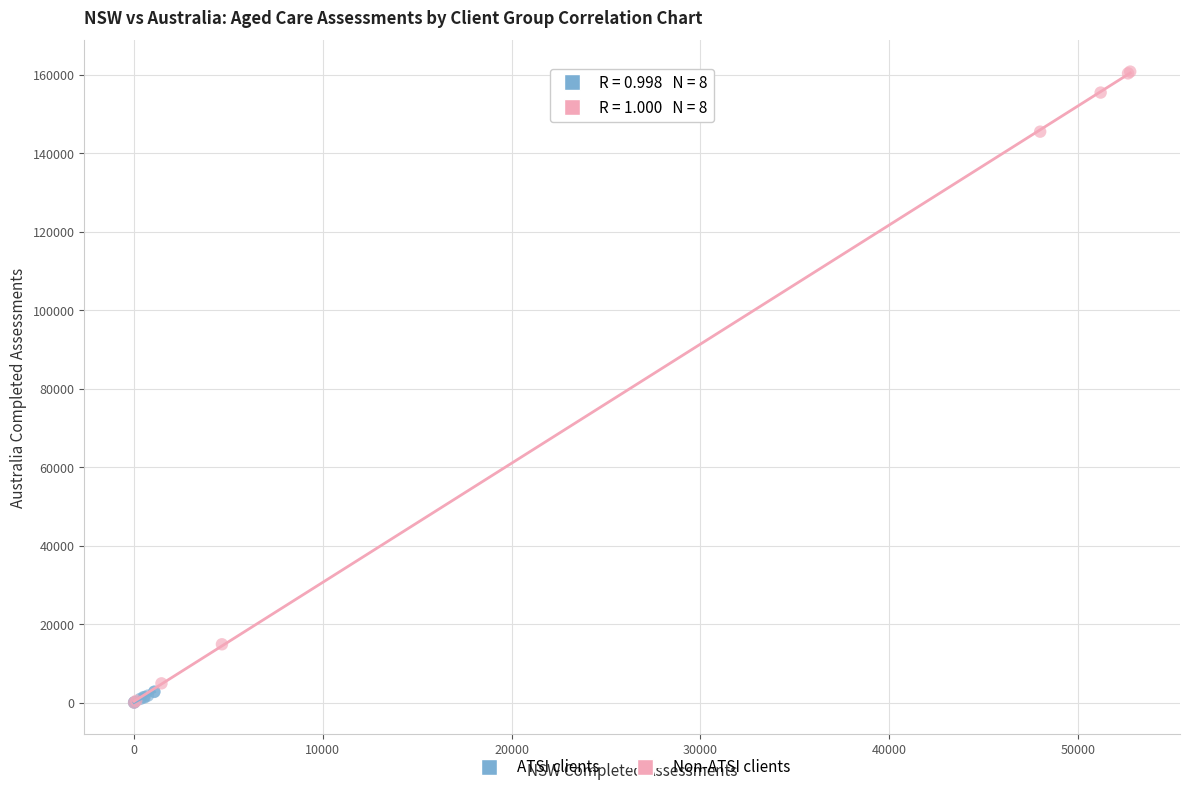

Which series reaches the maximum Y coordinate?

Non-ATSI clients